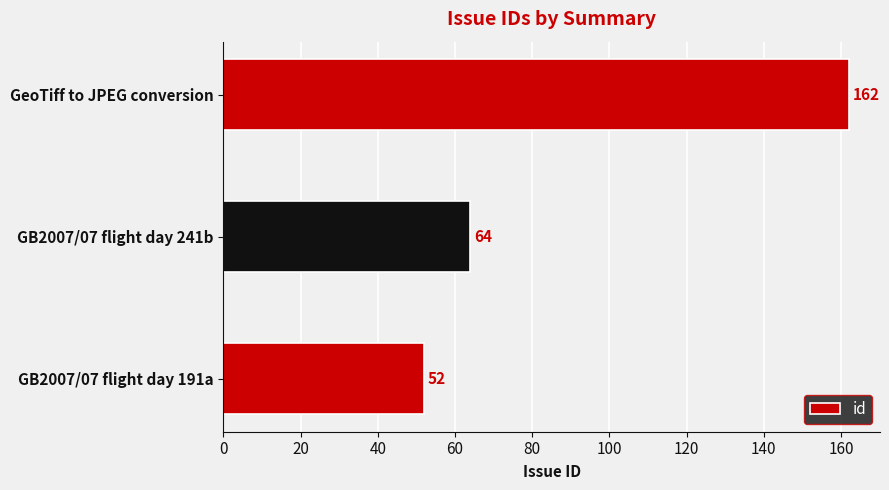

Approximately how many times larger is the value at GeoTiff to JPEG conversion compared to GB2007/07 flight day 241b?

2.5